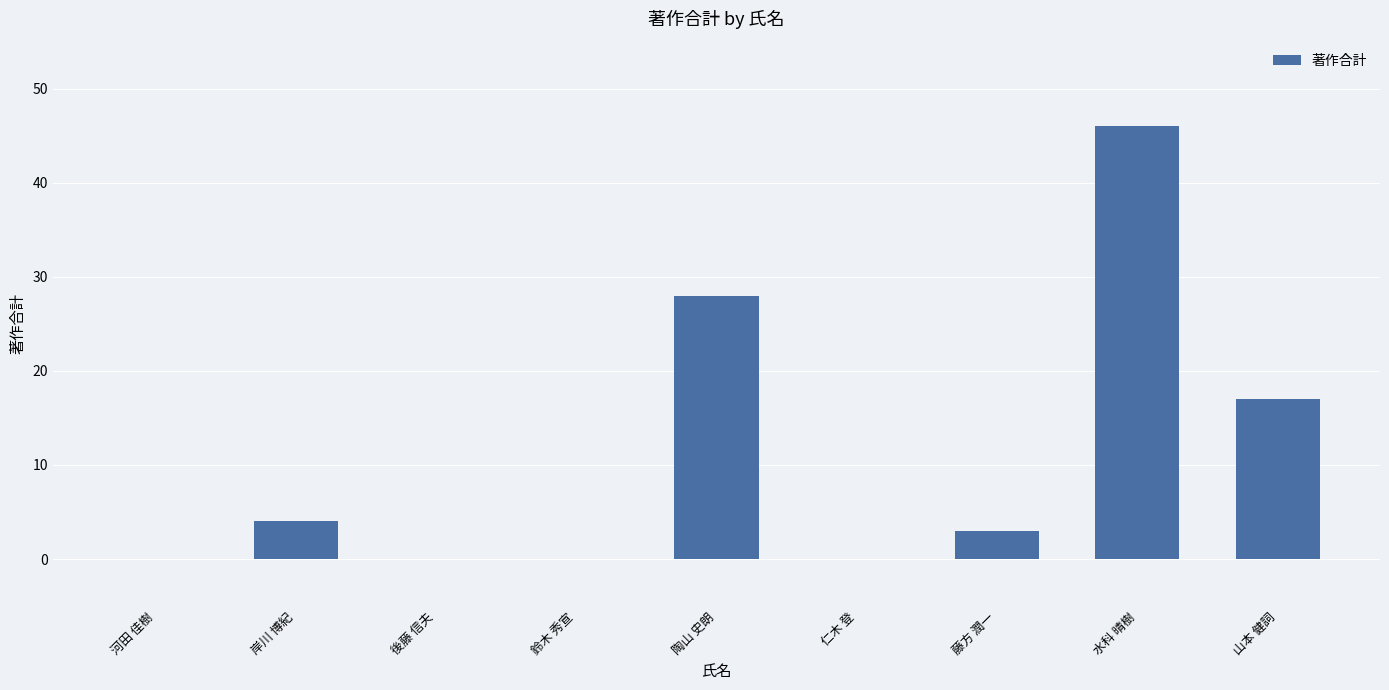

The value at 河田 佳樹 is 32. True or false?

False